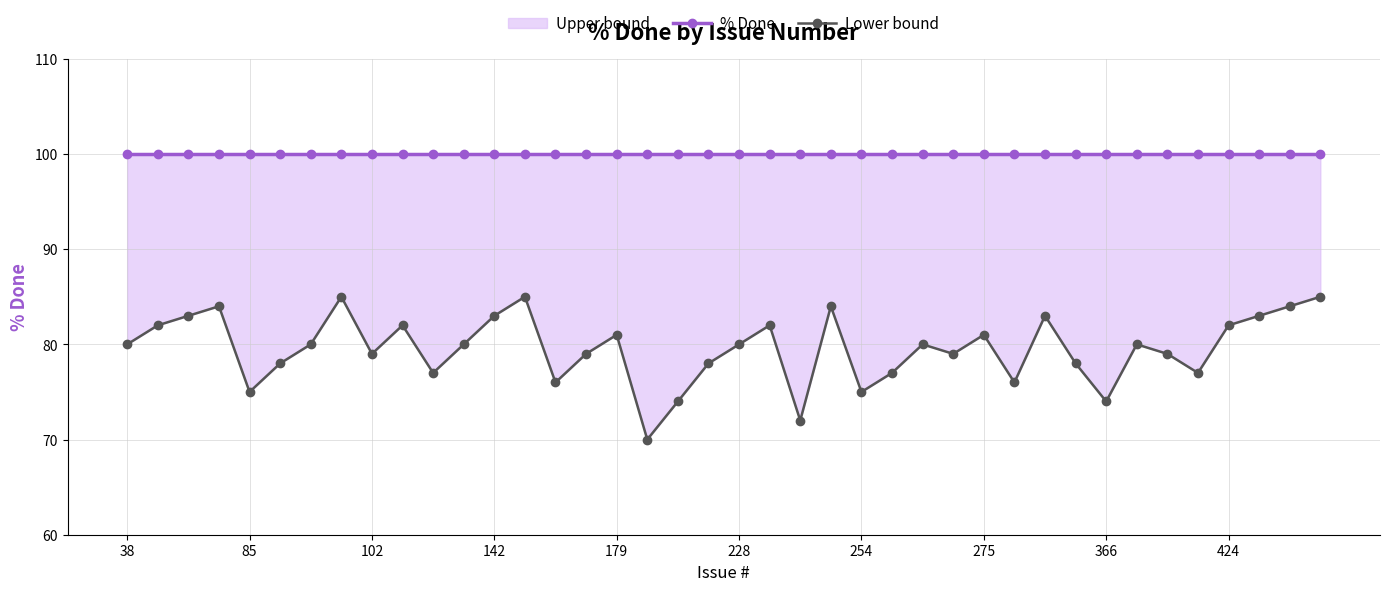

True or false: % Done and Lower bound intersect in this chart.

False